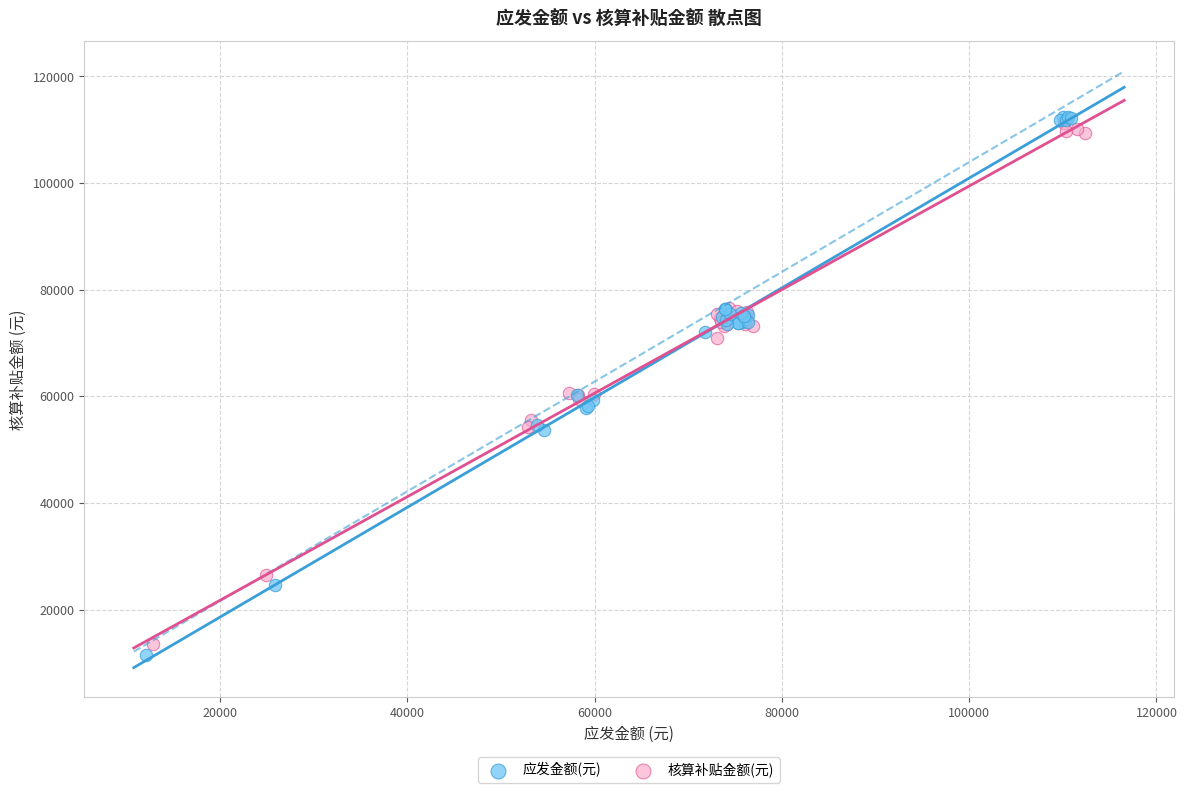

Which series has the largest Y range (max minus min)?

应发金额(元)